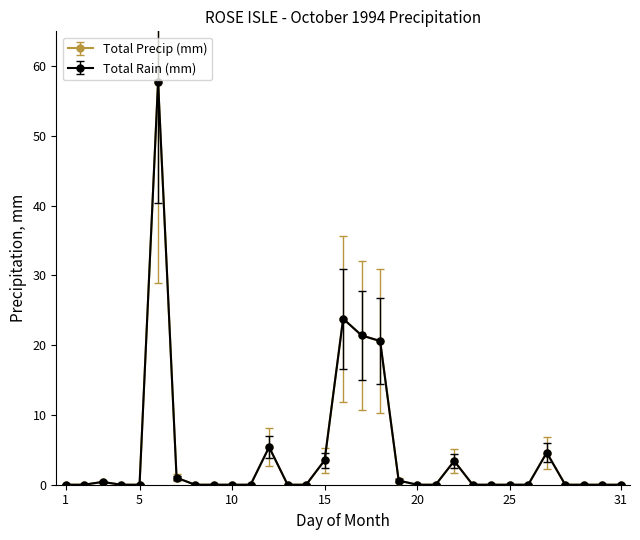

Is this an area chart (filled region under the line)?

No